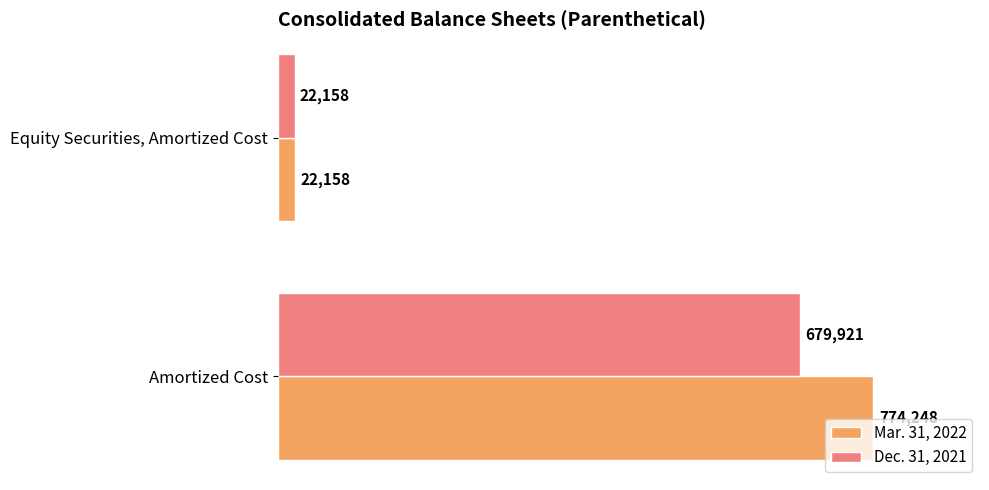

True or false: Dec. 31, 2021 has a value of 679921 at Amortized Cost.

True